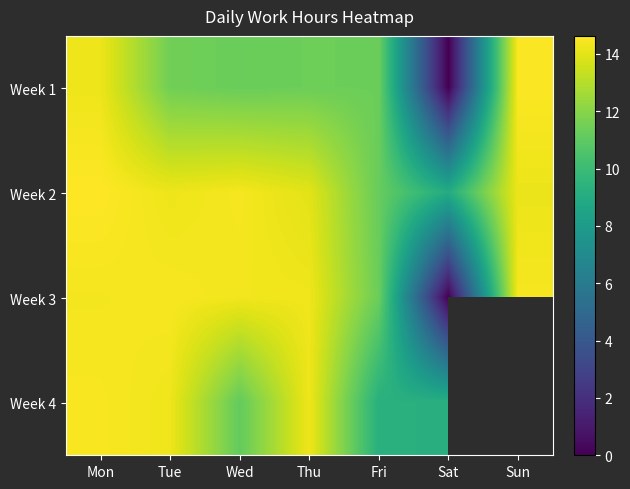

Count the number of categories in the chart.

7